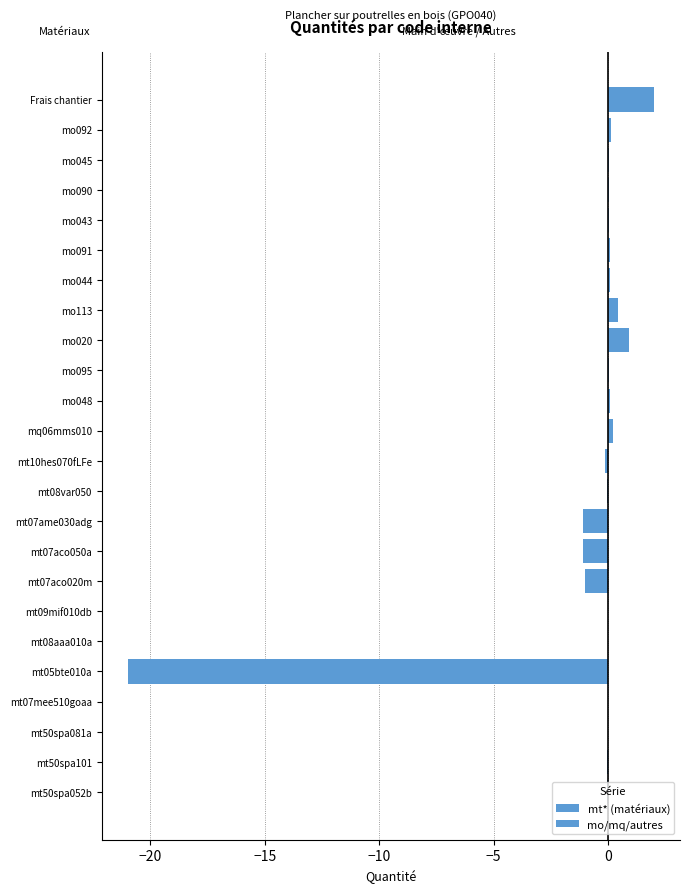

What is the greatest value displayed?

2.0